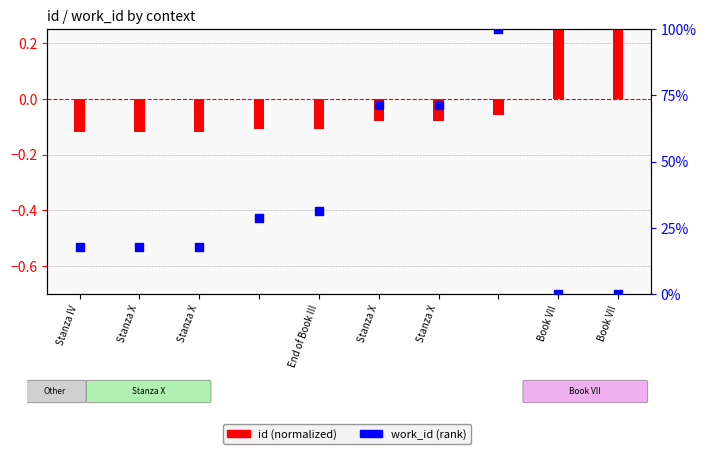

At which category is the sum across all series the highest?

Book VII